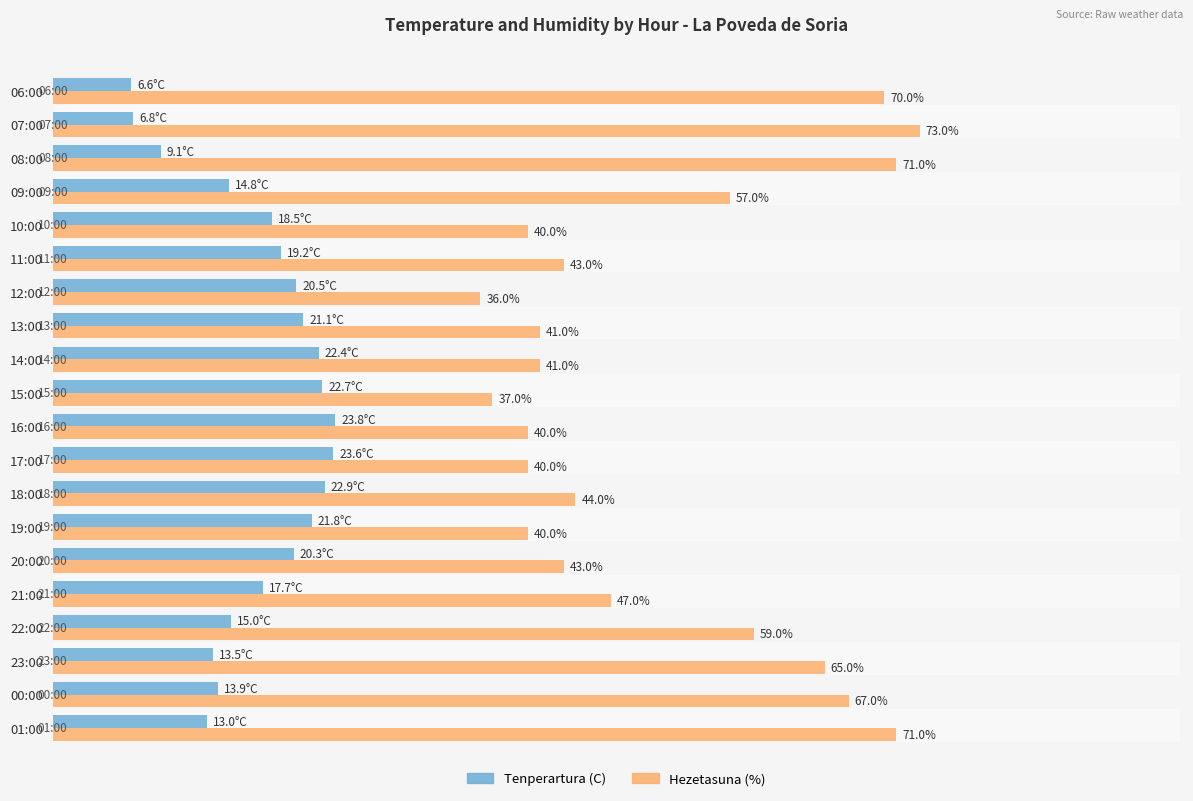

Between 10:00 and 07:00, which series saw the biggest shift?

Hezetasuna (%)